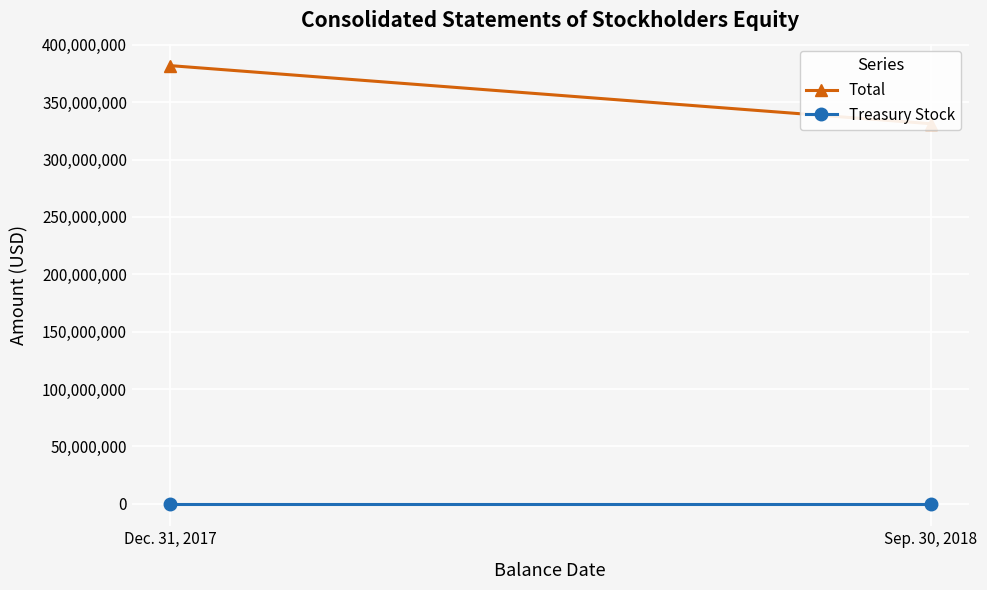

Which series has the largest total across all categories?

Total